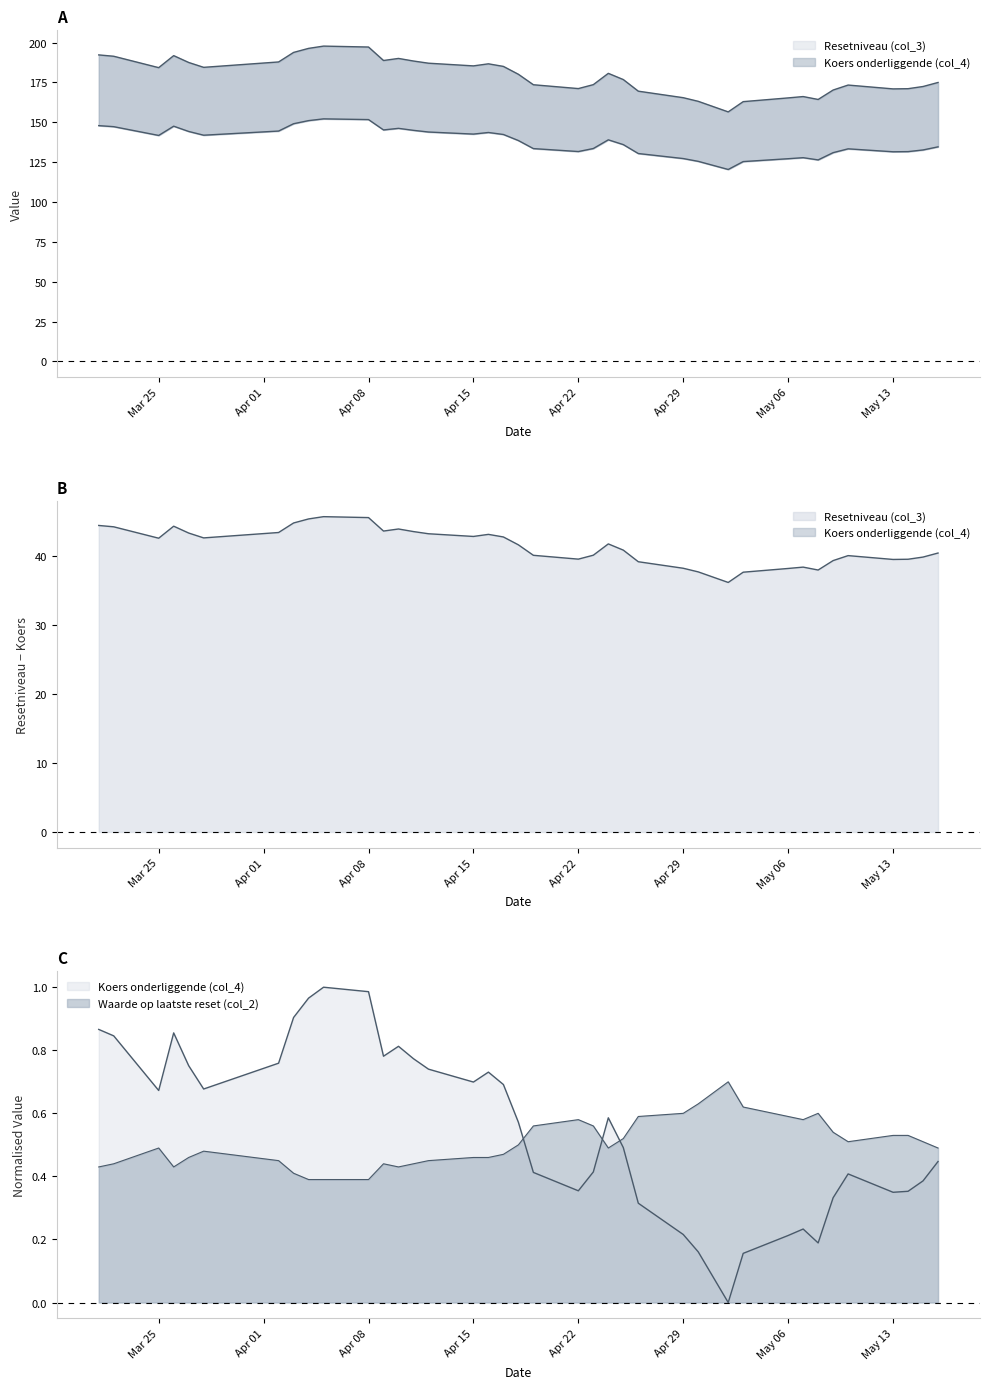

What is the label of the 14th point from the right?

2024-04-11